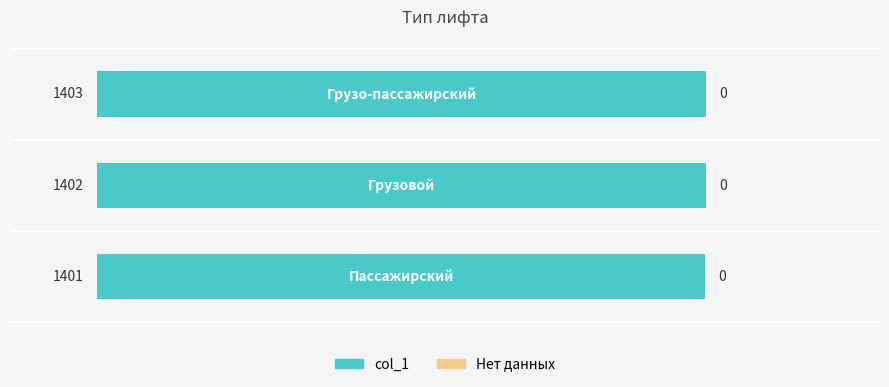

What is the maximum value shown in the chart?

1403